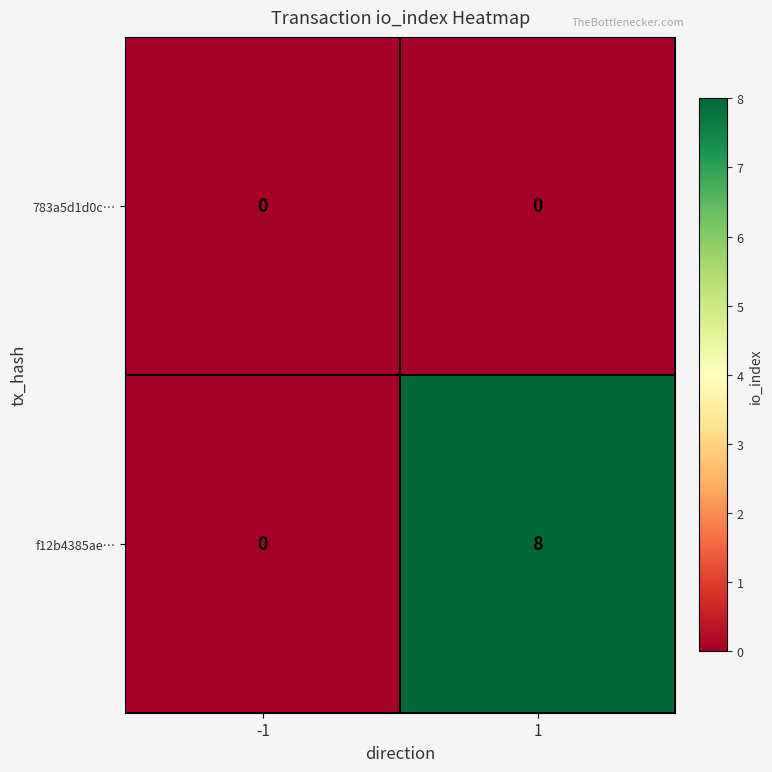

Which series changed the most between -1 and 1?

f12b4385ae…